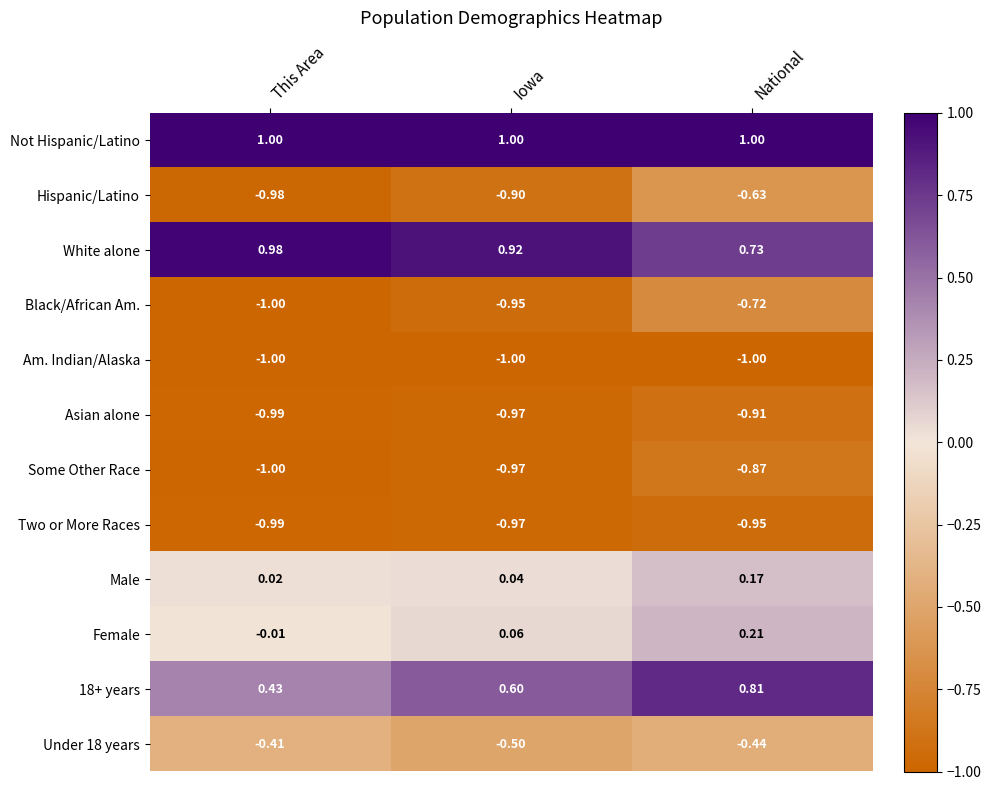

Is the value of Two or More Races at This Area greater than the value of Not Hispanic/Latino at National?

No